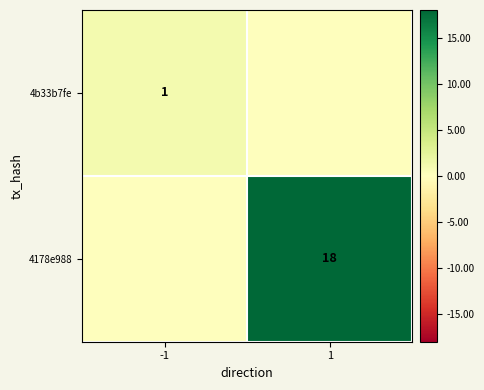

The 4178e988 series shows 18 at 1. True or false?

True